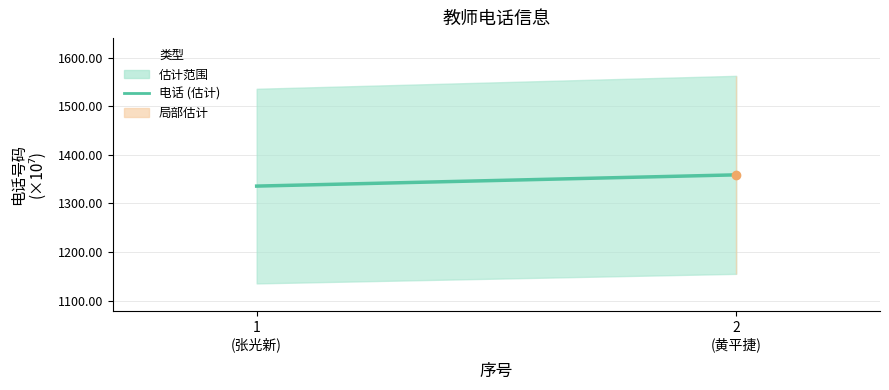

Rank the categories by value from highest to lowest.

2
(黄平捷), 1
(张光新)